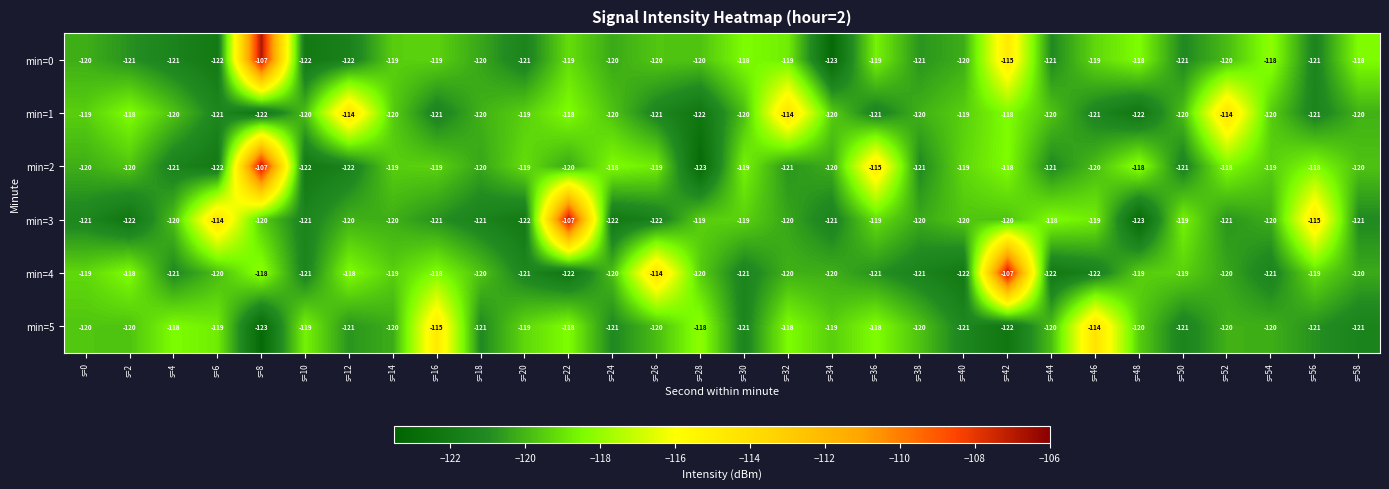

Is it true that min=1 equals -120 at s=30?

True